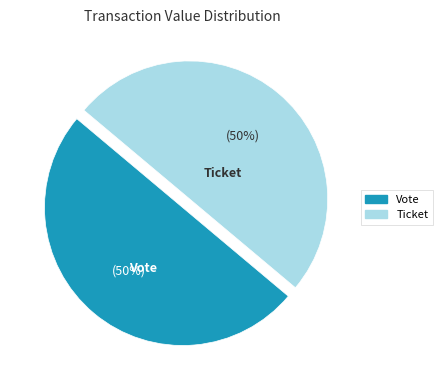

To the nearest percent, what is the average slice percentage?

50%